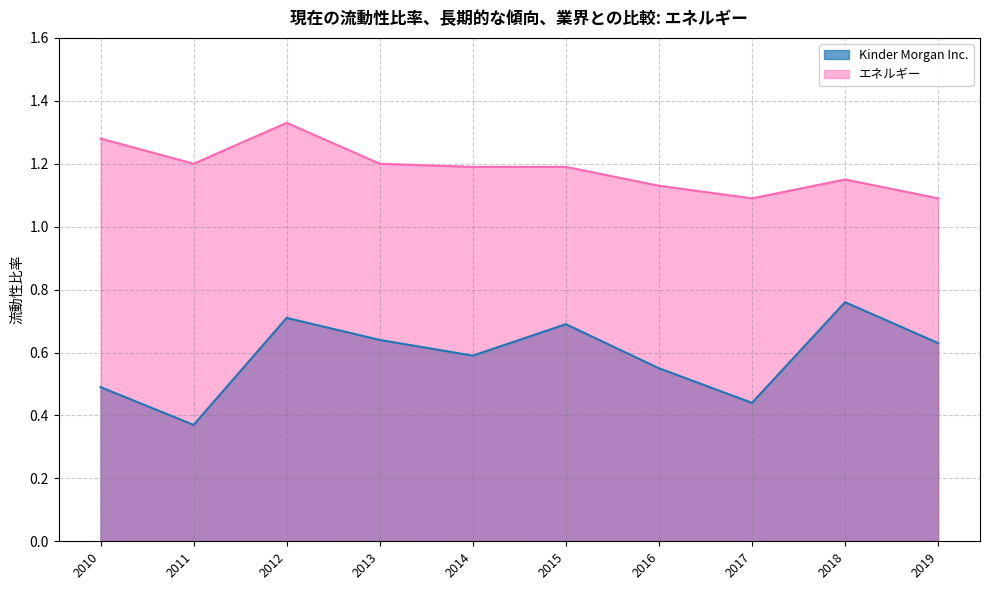

Count the number of categories in the chart.

10